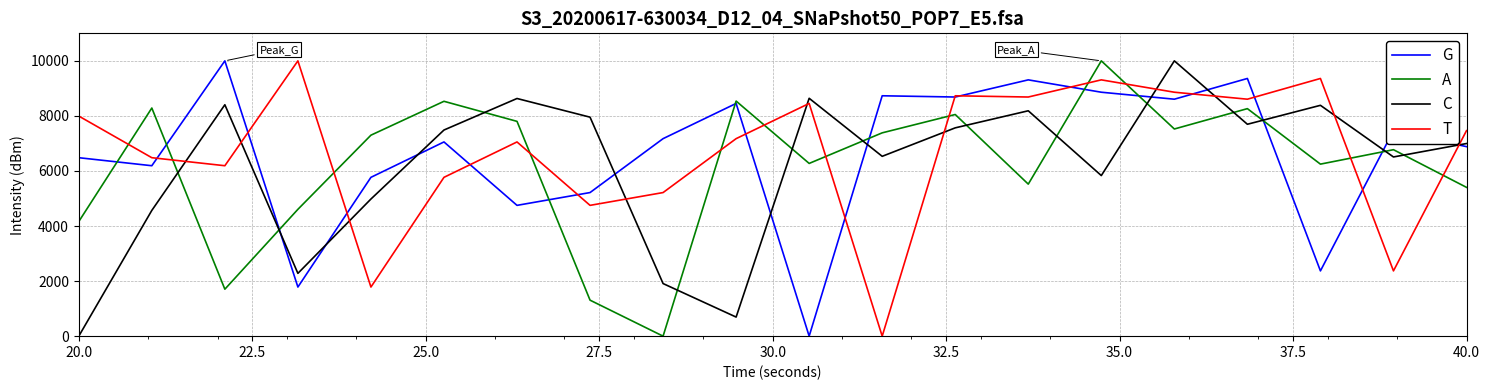

At how many categories does at least one series exceed 2370?

20